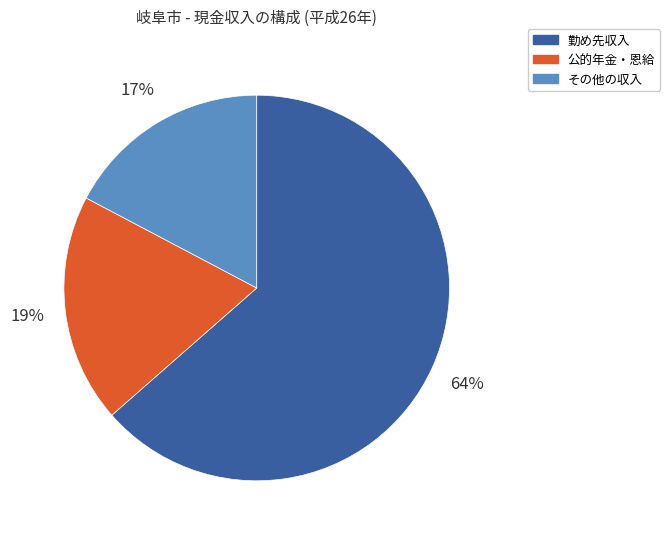

Does any single category account for the majority?

Yes